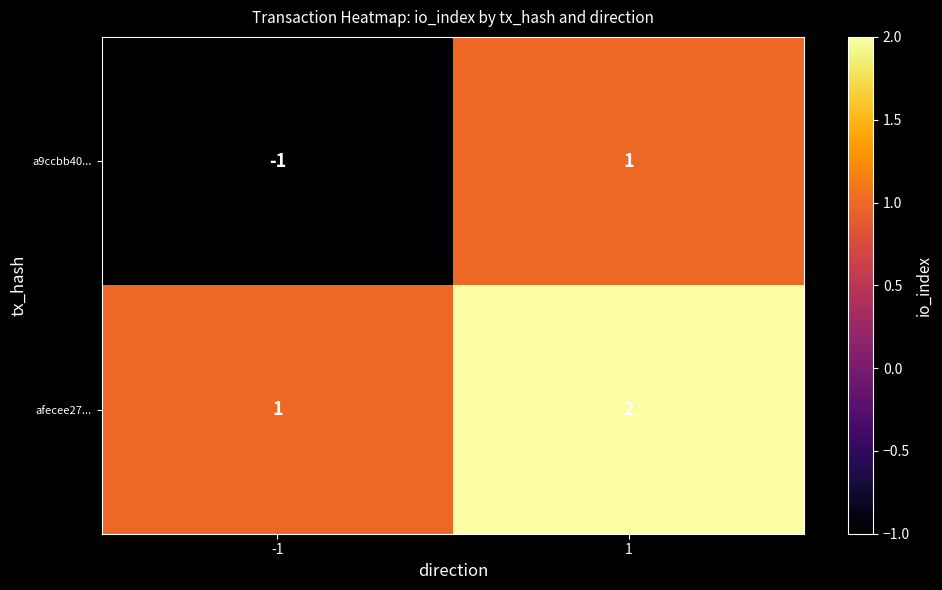

Rank the series by their maximum value, from highest to lowest.

afecee27..., a9ccbb40...